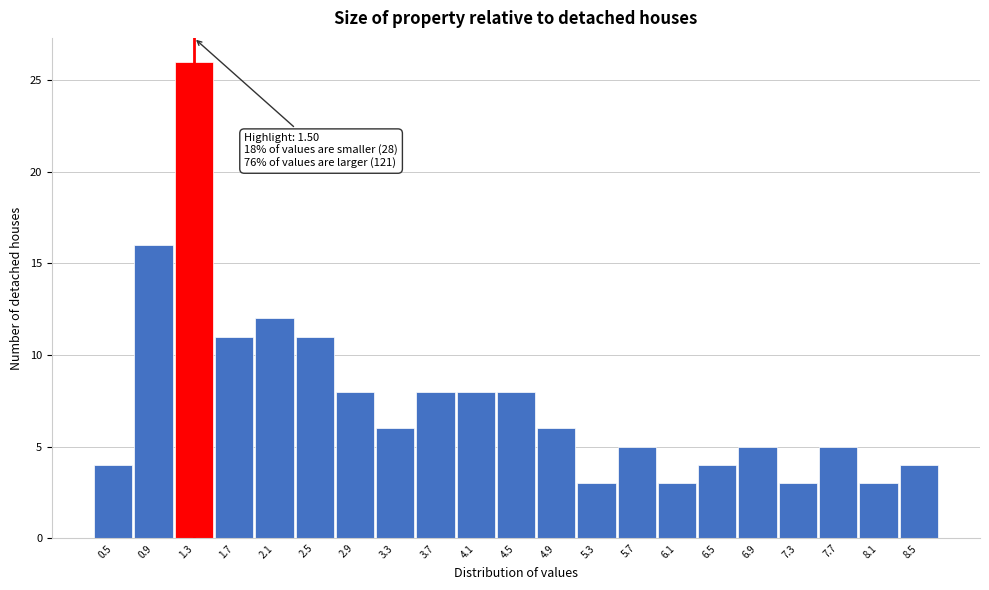

Reading left to right, extract all data points from this chart.

0.5=4	0.9=16	1.3=26	1.7=11	2.1=12	2.5=11	2.9=8	3.3=6	3.7=8	4.1=8	4.5=8	4.9=6	5.3=3	5.7=5	6.1=3	6.5=4	6.9=5	7.3=3	7.7=5	8.1=3	8.5=4